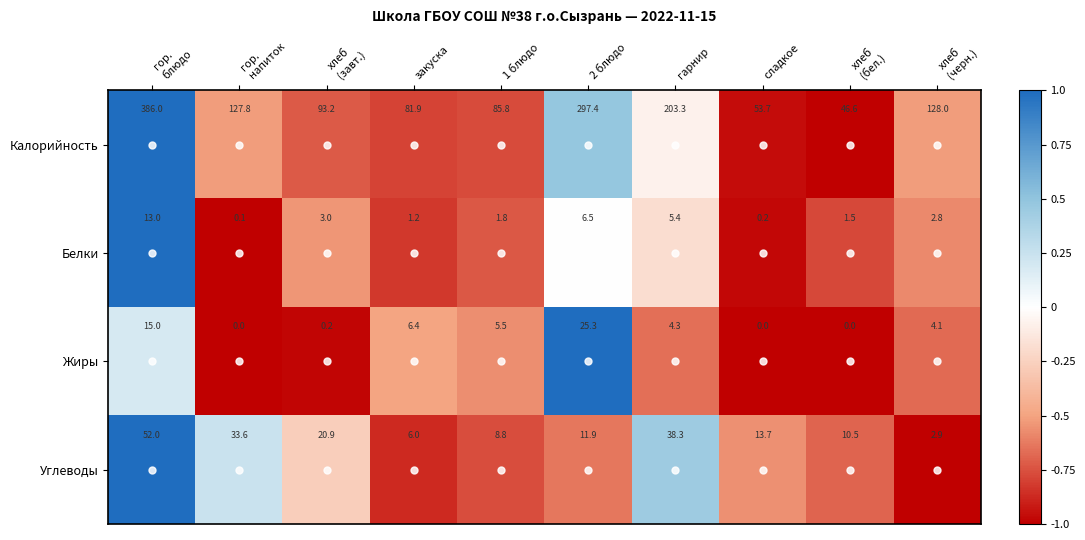

How many data points in Жиры are above 4?

6